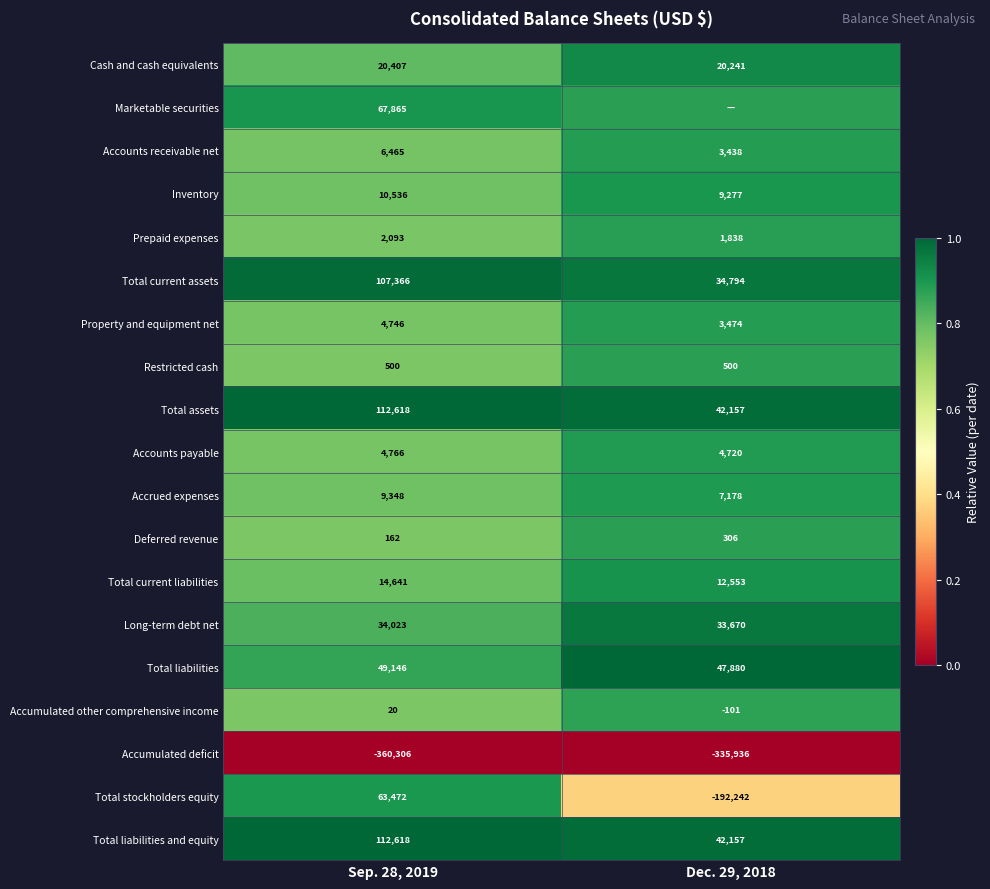

Is the value of Long-term debt net at Sep. 28, 2019 greater than the value of Accounts payable at Sep. 28, 2019?

Yes